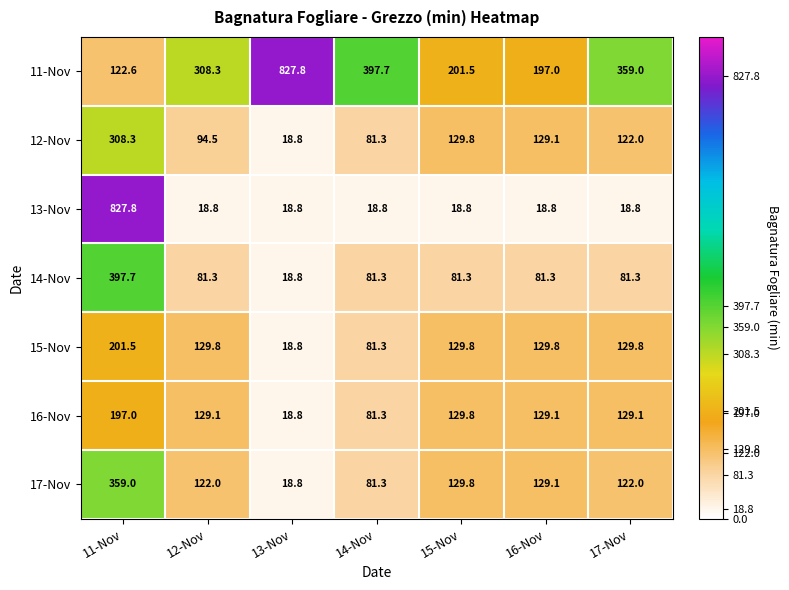

Which series changed the most between 13-Nov and 14-Nov?

11-Nov